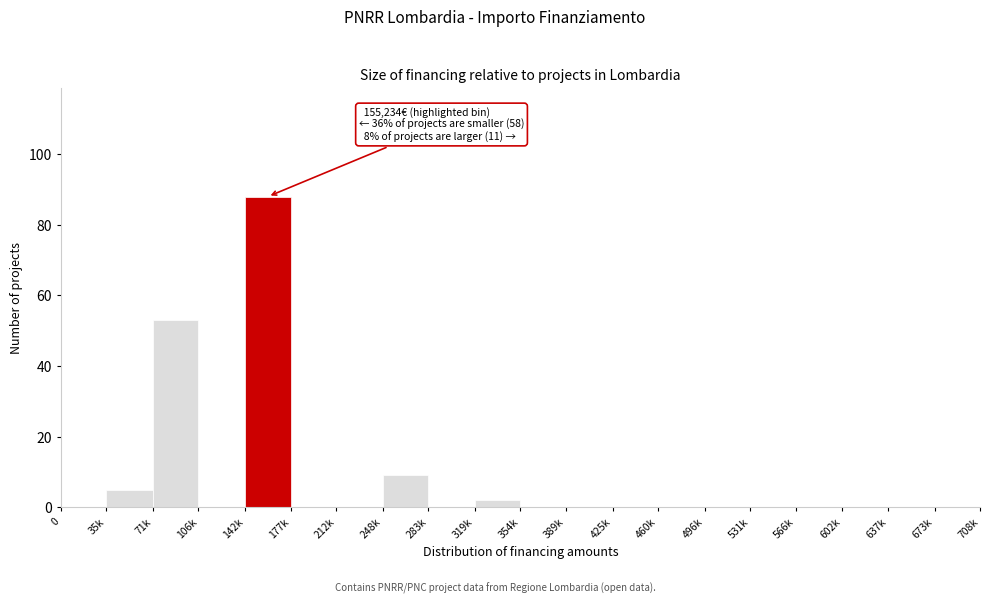

Reading left to right, what are all the values shown in this chart?

0=0	35k=5	71k=53	106k=0	142k=88	177k=0	212k=0	248k=9	283k=0	319k=2	354k=0	389k=0	425k=0	460k=0	496k=0	531k=0	566k=0	602k=0	637k=0	673k=0